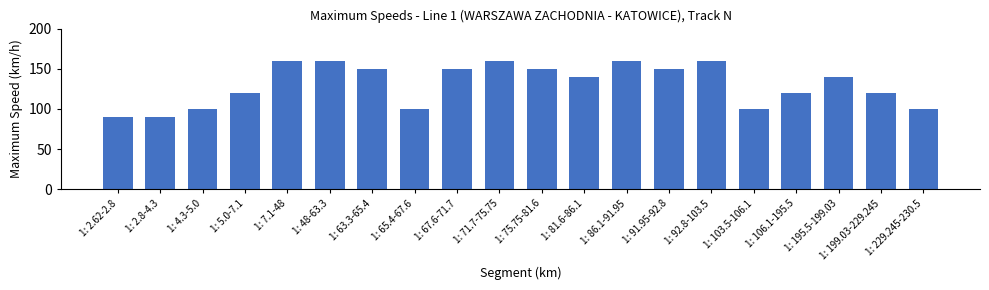

What is the maximum value shown in the chart?

160